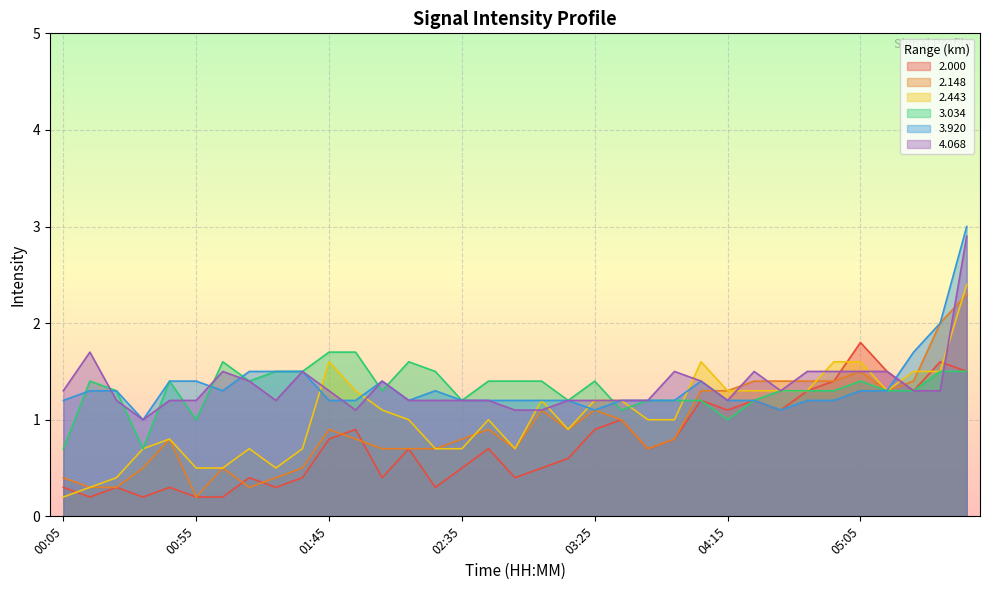

Reading left to right, what are all the values shown in this chart?

2.000: 0.3	0.2	0.3	0.2	0.3	0.2	0.2	0.4	0.3	0.4	0.8	0.9	0.4	0.7	0.3	0.5	0.7	0.4	0.5	0.6	0.9	1.0	0.7	0.8	1.2	1.1	1.2	1.1	1.3	1.4	1.8	1.5	1.3	1.6	1.5
2.148: 0.4	0.3	0.3	0.5	0.8	0.2	0.5	0.3	0.4	0.5	0.9	0.8	0.7	0.7	0.7	0.8	0.9	0.7	1.1	0.9	1.1	1.0	0.7	0.8	1.3	1.3	1.4	1.4	1.4	1.4	1.5	1.3	1.4	2.0	2.3
2.443: 0.2	0.3	0.4	0.7	0.8	0.5	0.5	0.7	0.5	0.7	1.6	1.3	1.1	1.0	0.7	0.7	1.0	0.7	1.2	0.9	1.2	1.2	1.0	1.0	1.6	1.3	1.3	1.3	1.3	1.6	1.6	1.3	1.5	1.5	2.4
3.034: 0.7	1.4	1.3	0.7	1.4	1.0	1.6	1.4	1.5	1.5	1.7	1.7	1.3	1.6	1.5	1.2	1.4	1.4	1.4	1.2	1.4	1.1	1.2	1.2	1.2	1.0	1.2	1.3	1.3	1.3	1.4	1.3	1.3	1.5	1.5
3.920: 1.2	1.3	1.3	1.0	1.4	1.4	1.3	1.5	1.5	1.5	1.2	1.2	1.4	1.2	1.3	1.2	1.2	1.2	1.2	1.2	1.1	1.2	1.2	1.2	1.4	1.2	1.2	1.1	1.2	1.2	1.3	1.3	1.7	2.0	3.0
4.068: 1.3	1.7	1.2	1.0	1.2	1.2	1.5	1.4	1.2	1.5	1.3	1.1	1.4	1.2	1.2	1.2	1.2	1.1	1.1	1.2	1.2	1.2	1.2	1.5	1.4	1.2	1.5	1.3	1.5	1.5	1.5	1.5	1.3	1.3	2.9